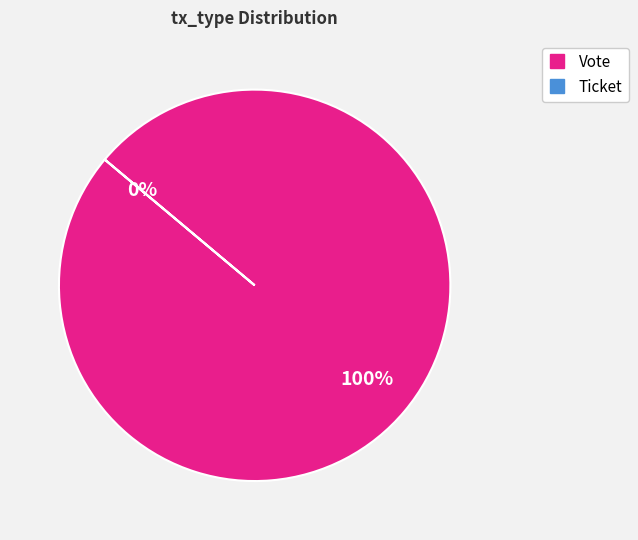

To the nearest percent, what is the difference between the Vote and Ticket slice percentages?

100%